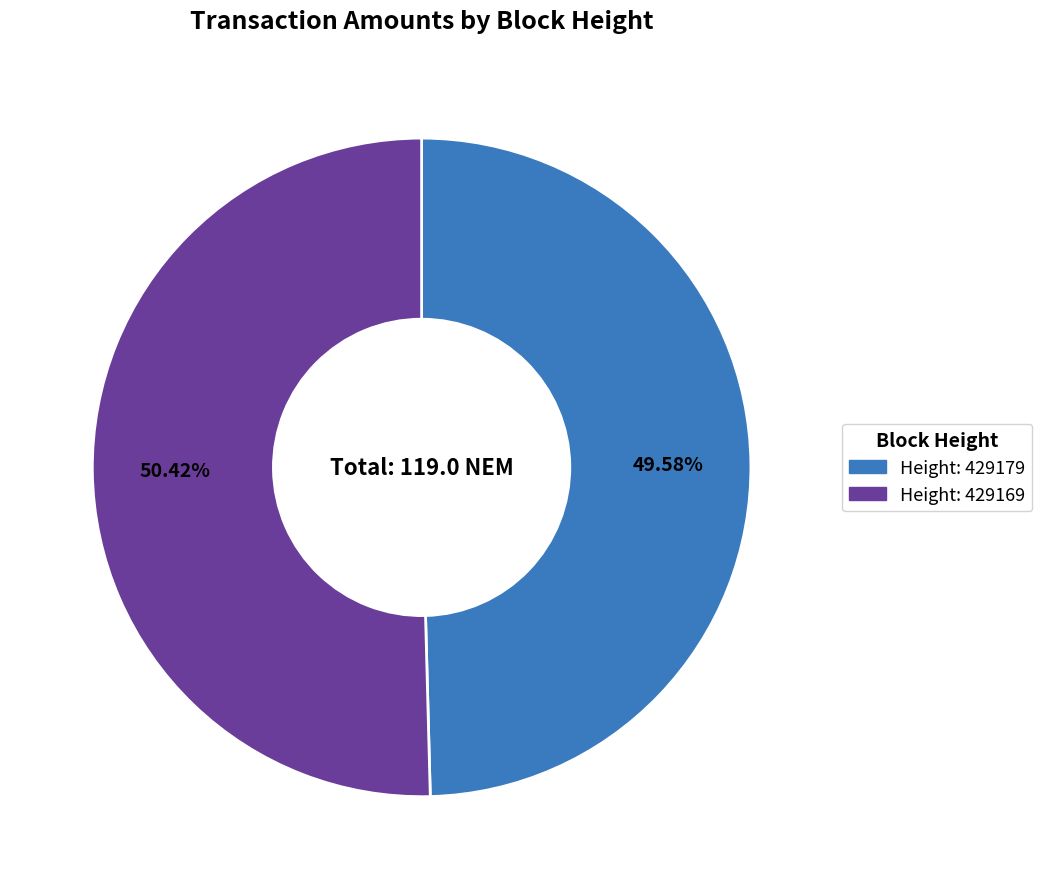

Does any single category account for the majority?

Yes